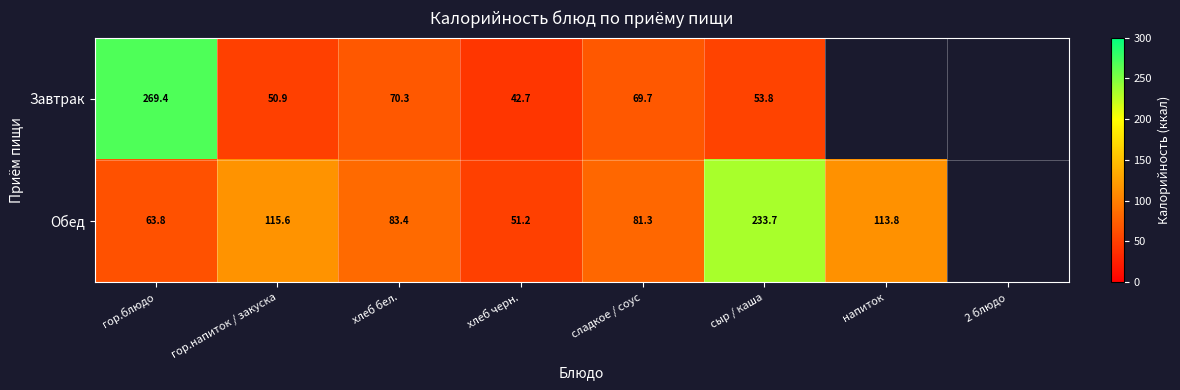

The value of Обед at гор.блюдо is 94.3. True or false?

False